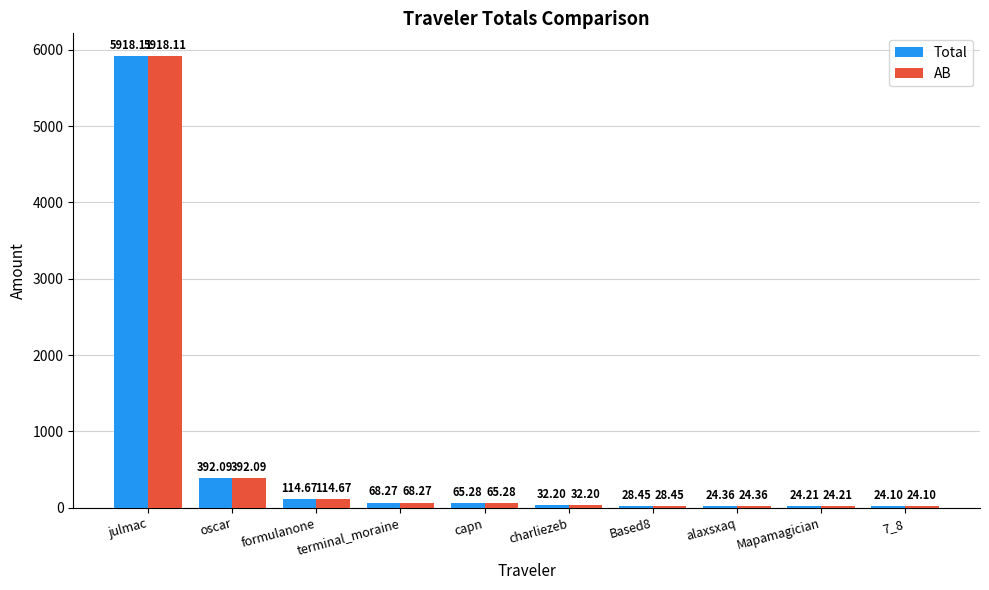

At which category is the sum across all series the highest?

julmac